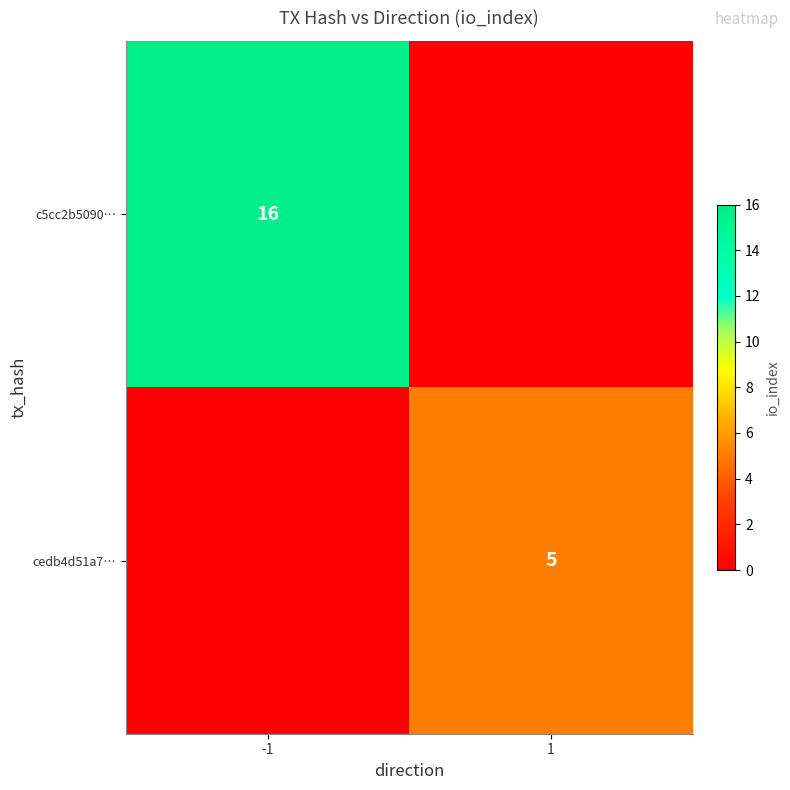

The value of c5cc2b5090… at -1 is 16. True or false?

True